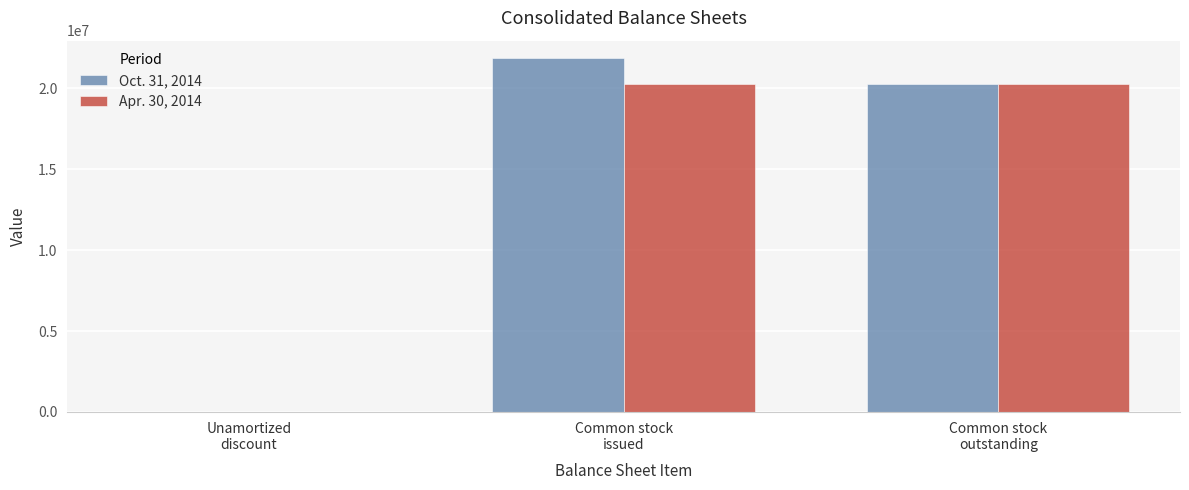

What is the maximum value shown in the chart?

21862602